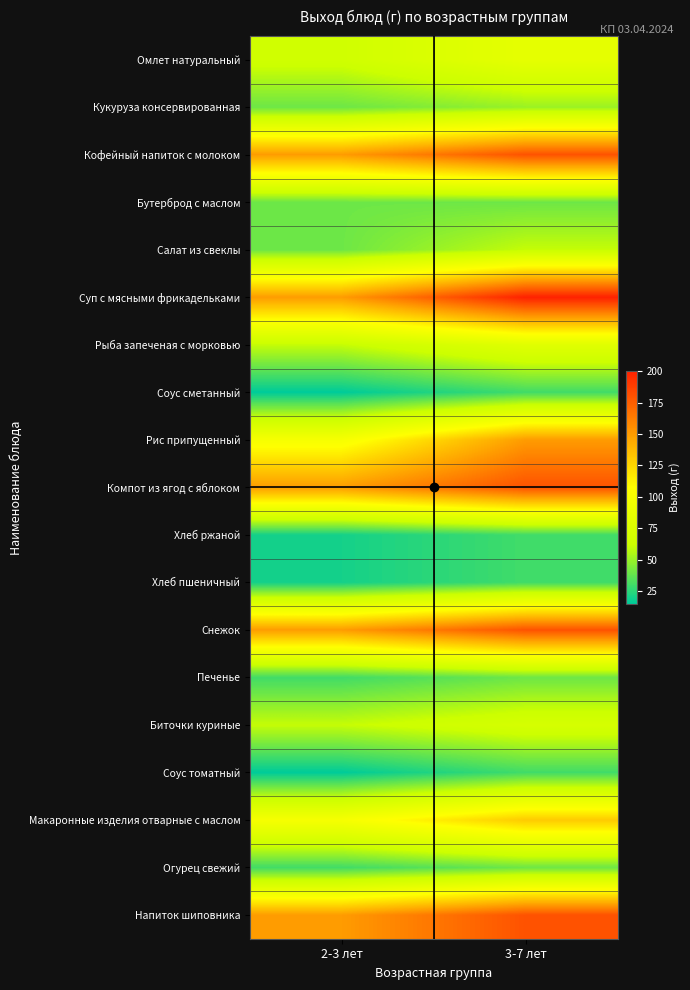

Between 2-3 лет and 3-7 лет, which series saw the biggest shift?

Суп с мясными фрикадельками